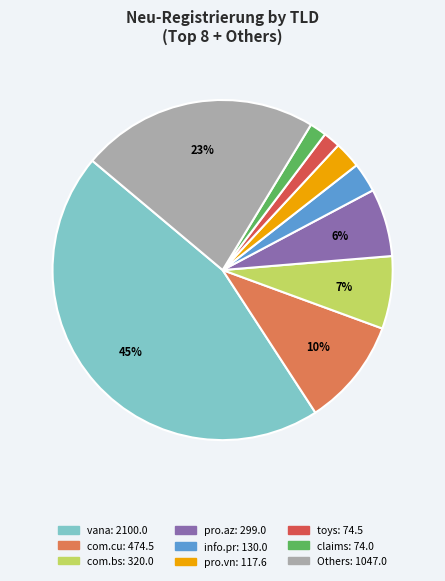

To the nearest percent, what is the average slice percentage?

11%